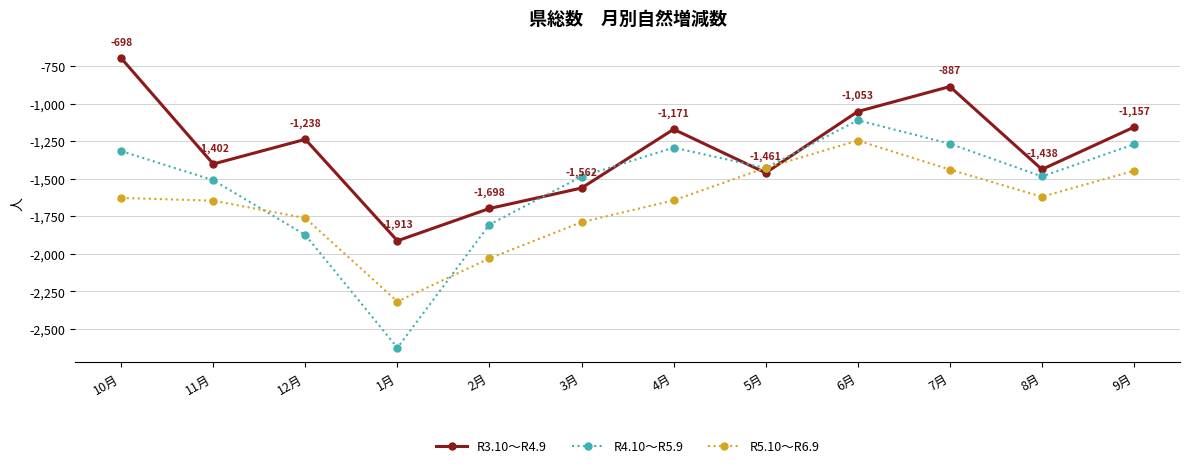

In R5.10～R6.9, how many points are lower than both neighbors (excluding endpoints)?

2